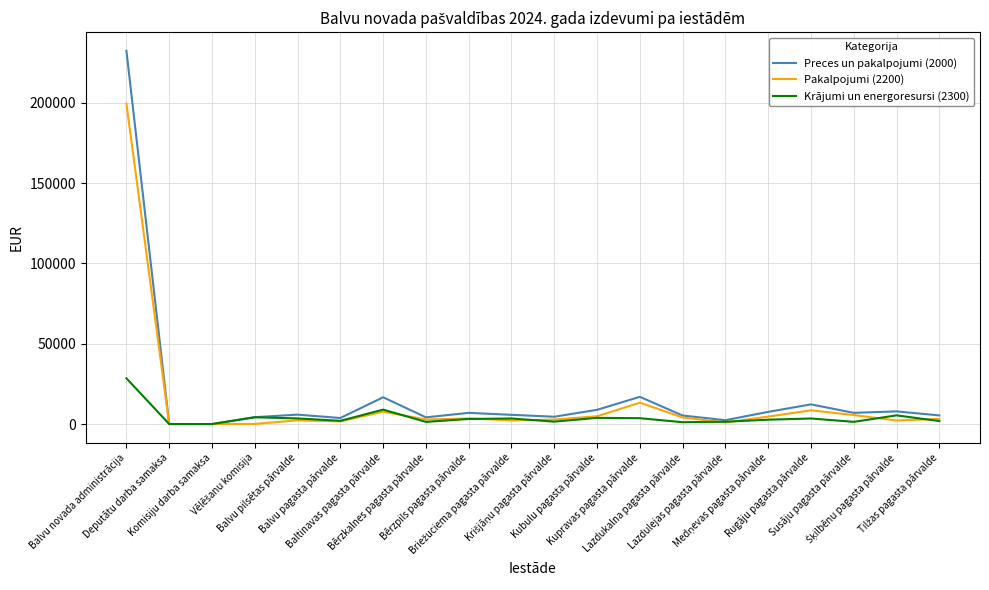

Rank the series by their maximum value, from lowest to highest.

Krājumi un energoresursi (2300), Pakalpojumi (2200), Preces un pakalpojumi (2000)